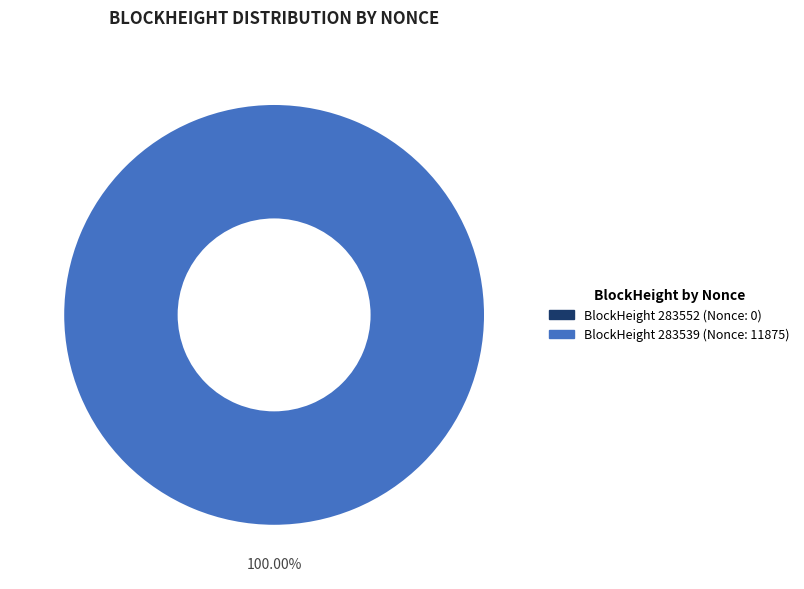

Is it true that 283539 is 100% of the pie?

True